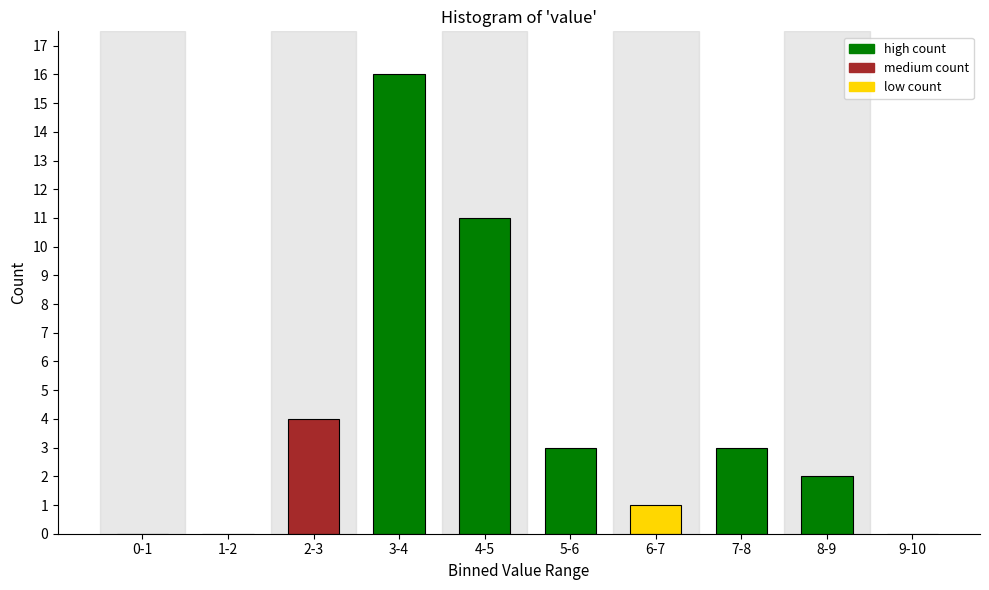

Reading right to left, what are all the values shown in this chart?

9-10=0	8-9=2	7-8=3	6-7=1	5-6=3	4-5=11	3-4=16	2-3=4	1-2=0	0-1=0